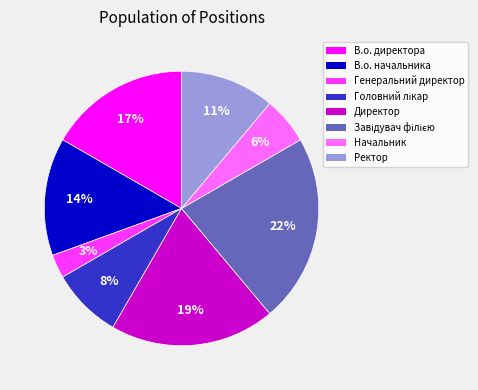

To the nearest percent, what percentage of the pie is Директор?

19%